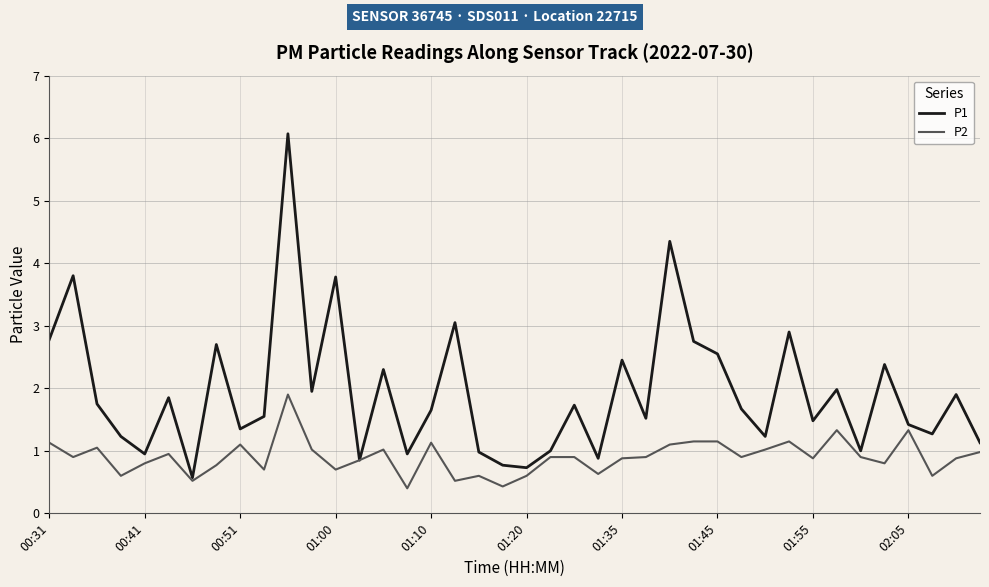

Rank the series by their average value, from highest to lowest.

P1, P2